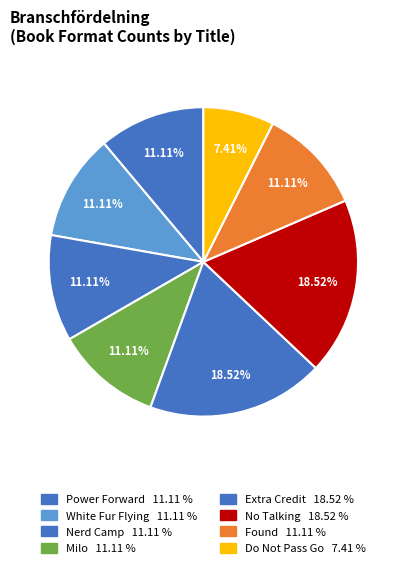

Does any single category account for the majority?

No